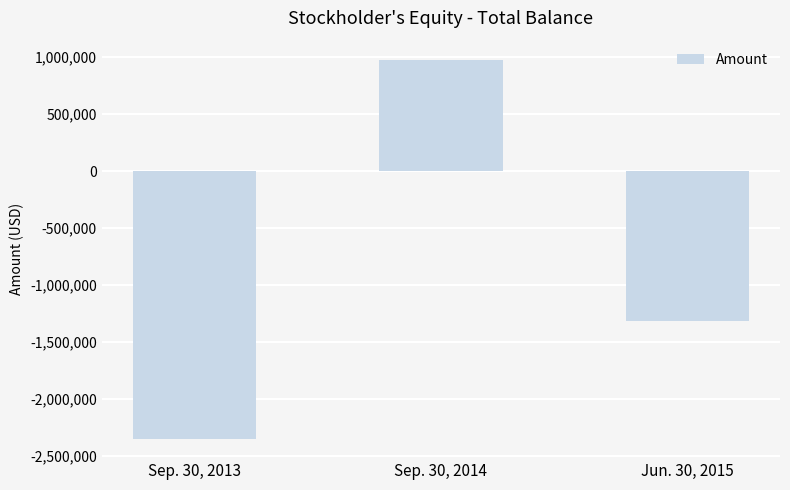

The chart shows a value of 550192 at Sep. 30, 2014. True or false?

False